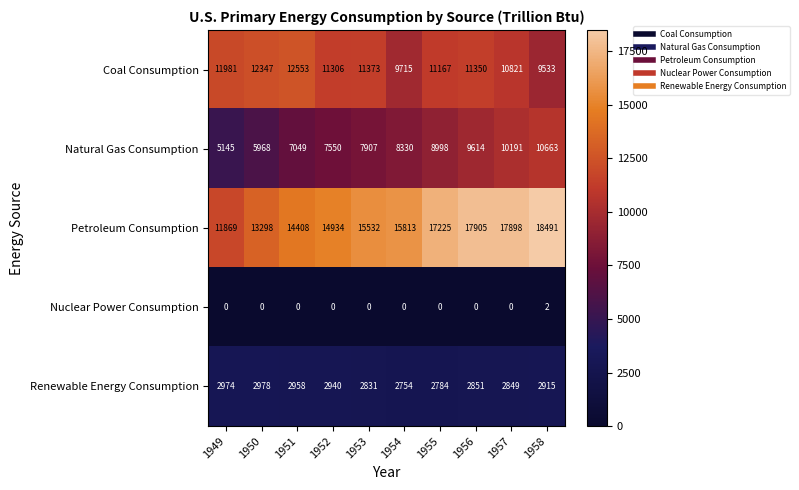

What is the spread (max minus min) of values at 1949?

11981